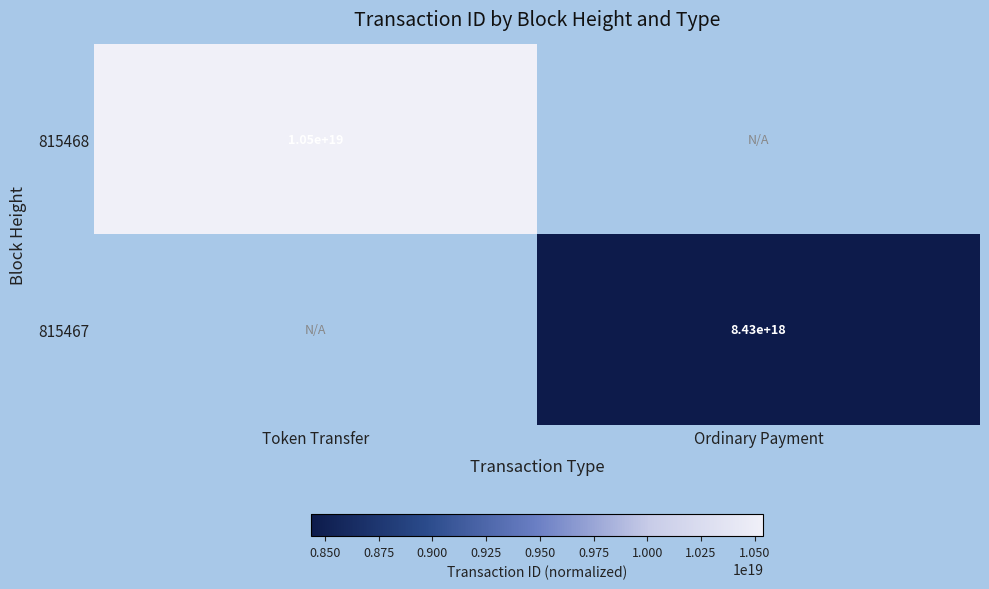

True or false: 815467 has a value of 8430000000000000000 at Ordinary Payment.

True